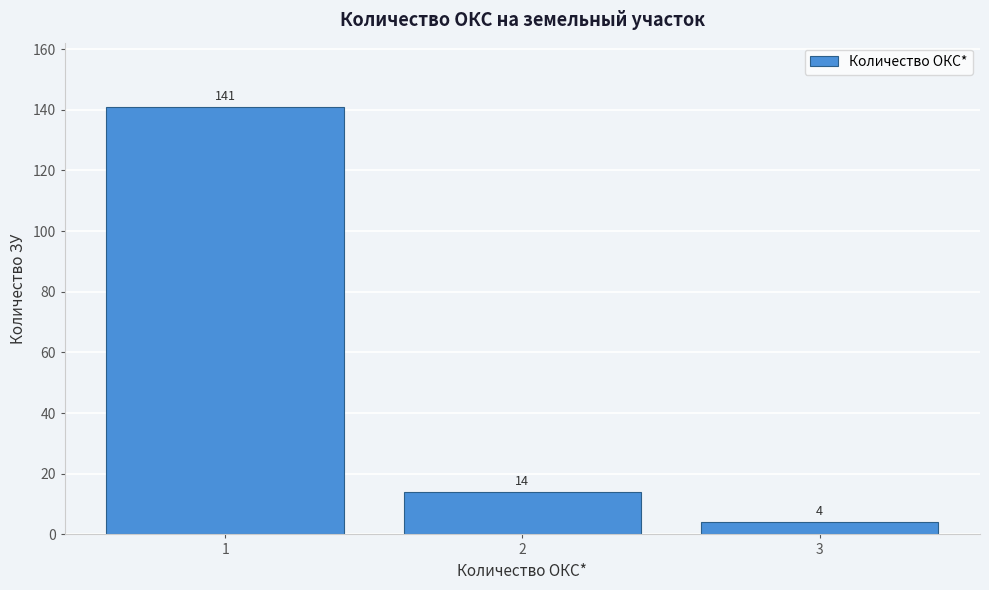

Reading left to right, what are all the values shown in this chart?

1=141	2=14	3=4